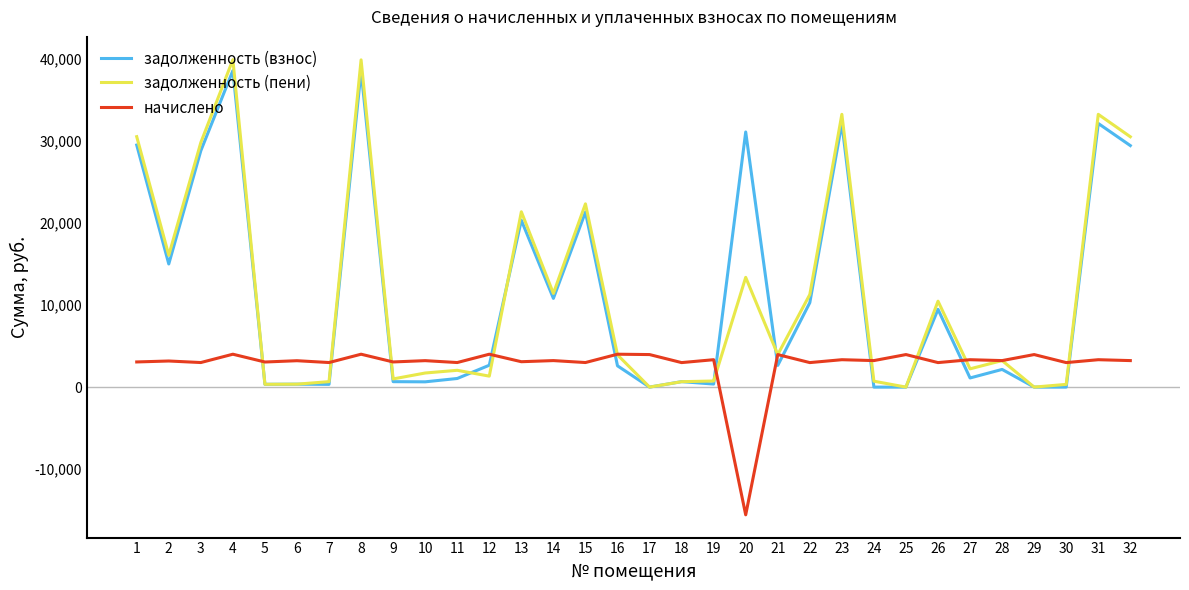

How many lines are shown in the chart?

3